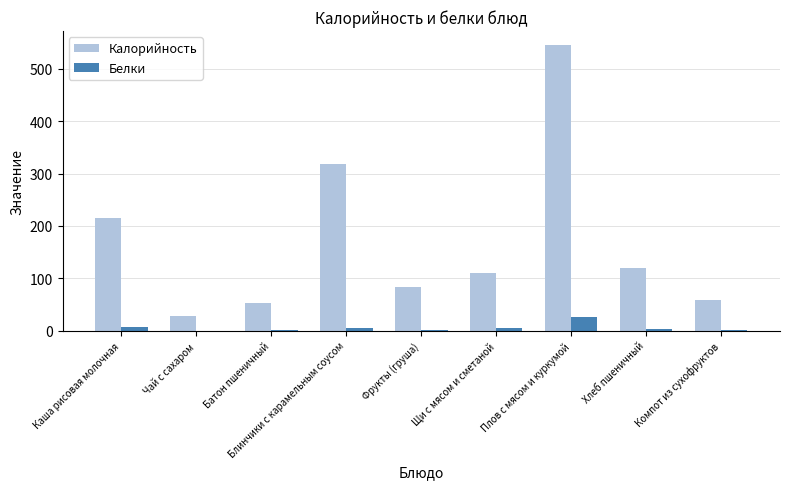

What is the maximum value for Калорийность?

544.9